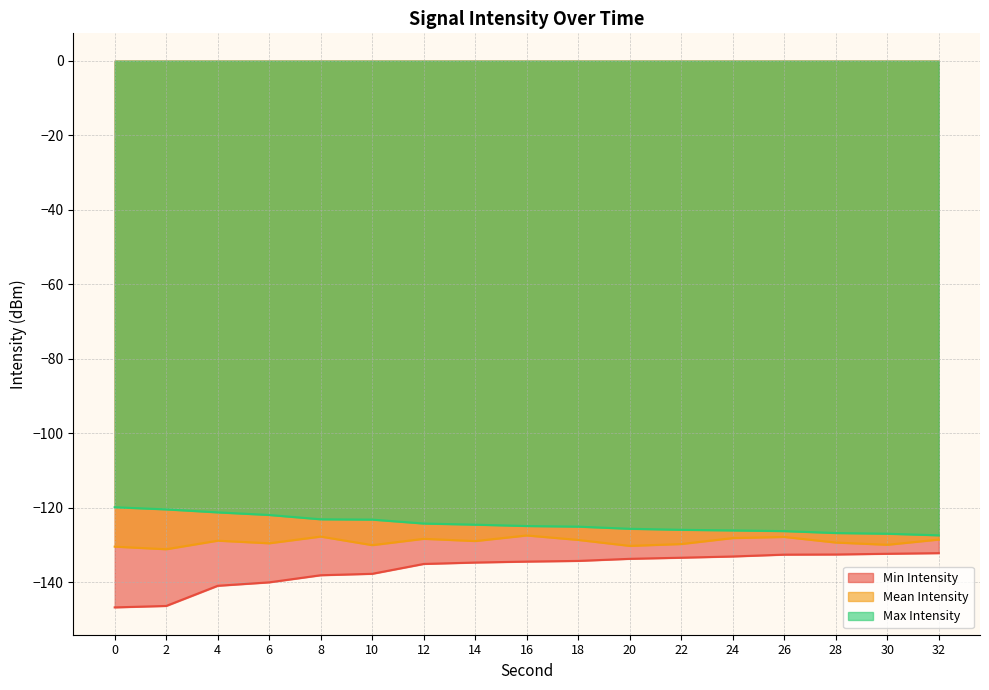

True or false: Mean Intensity and Min Intensity intersect in this chart.

False